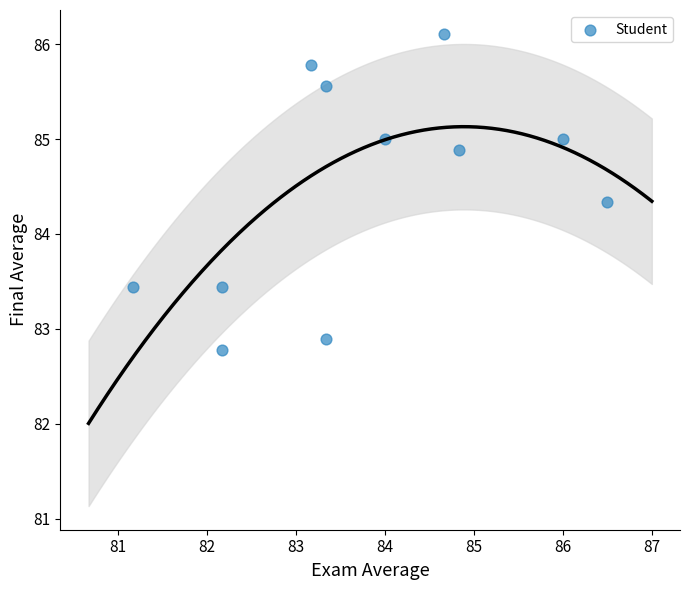

What Y value in the scatter plot is closest to 84?

84.3